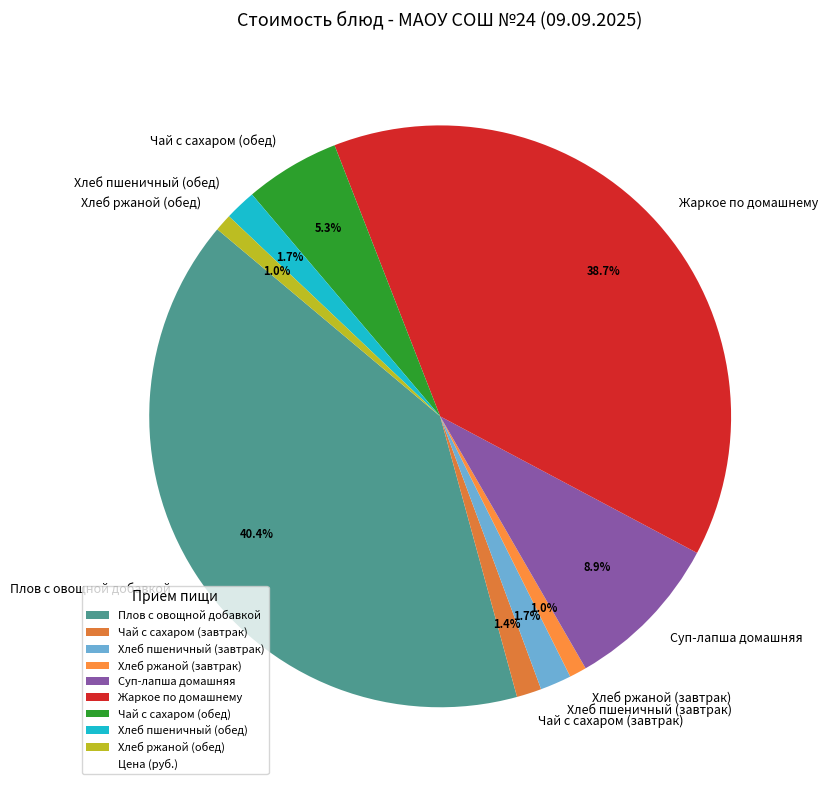

Which has a higher value, Хлеб пшеничный (завтрак) or Суп-лапша домашняя?

Суп-лапша домашняя